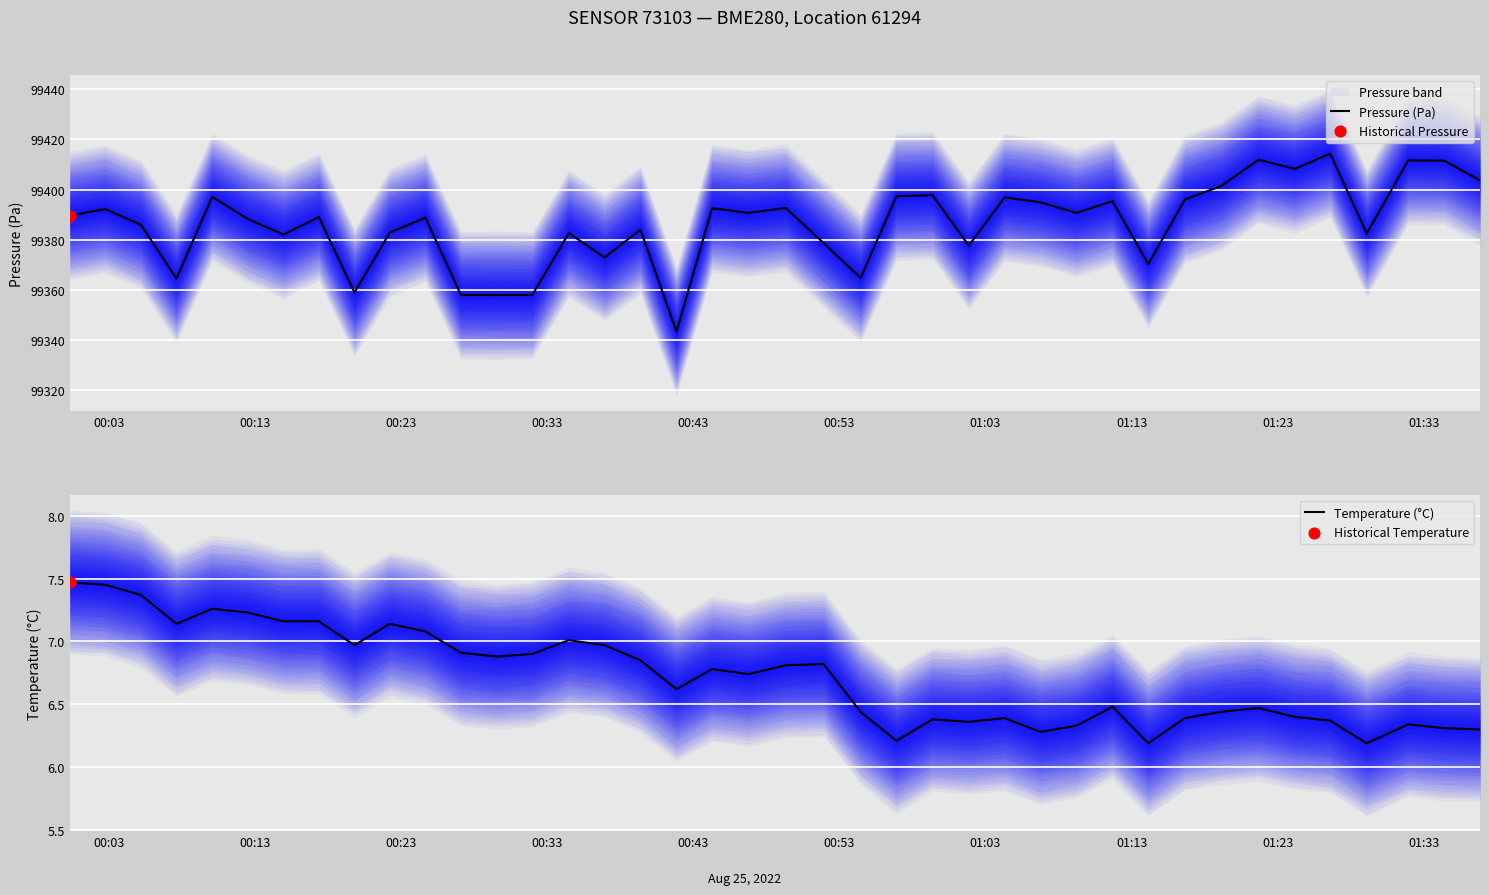

What is the lowest value of the Pressure (Pa) series?

99343.3